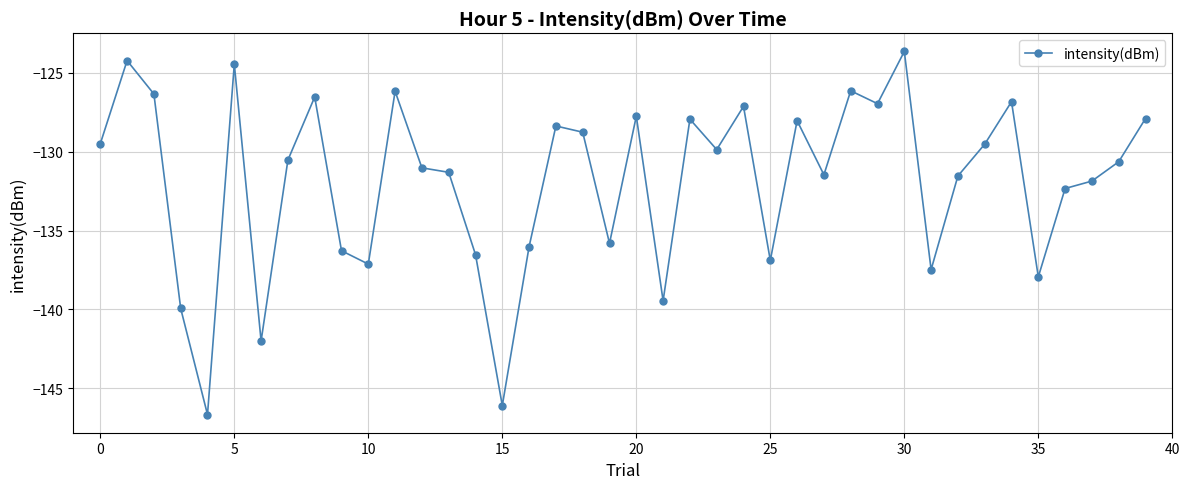

What is the difference between the maximum and minimum values?

23.0